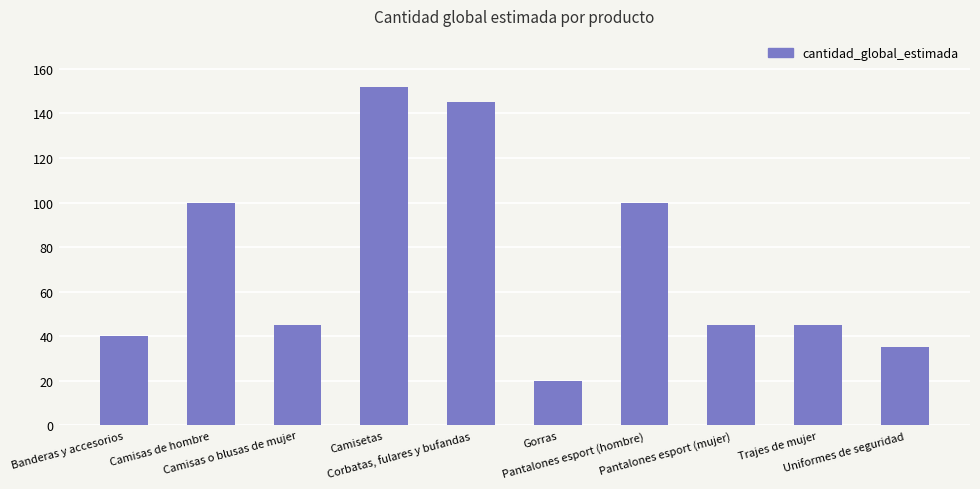

Which category has the highest value across all series?

Camisetas